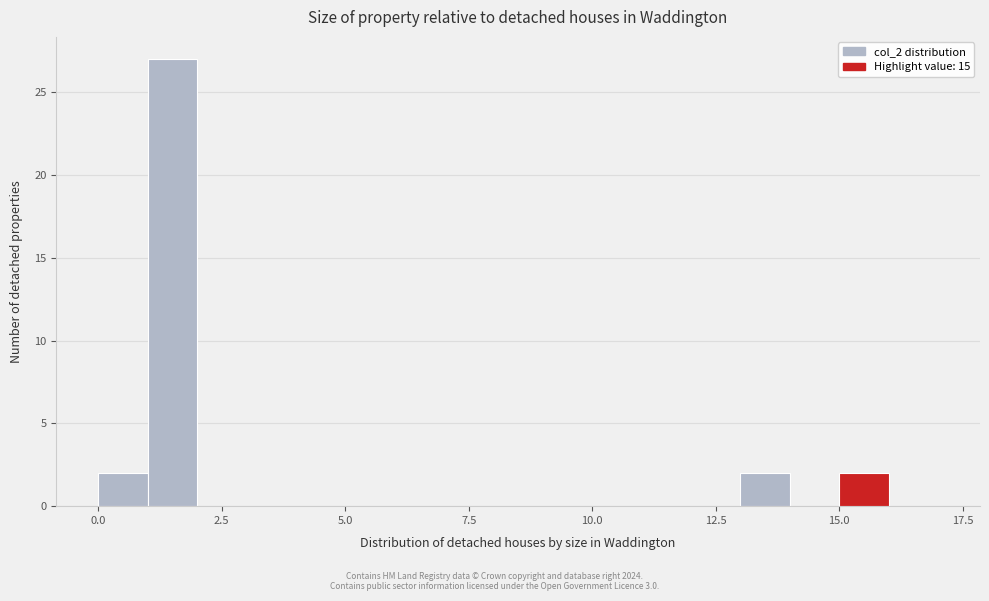

Around what value on the x-axis is the tallest bar? Give the approximate position of its centre, as read against the axis.

1.5